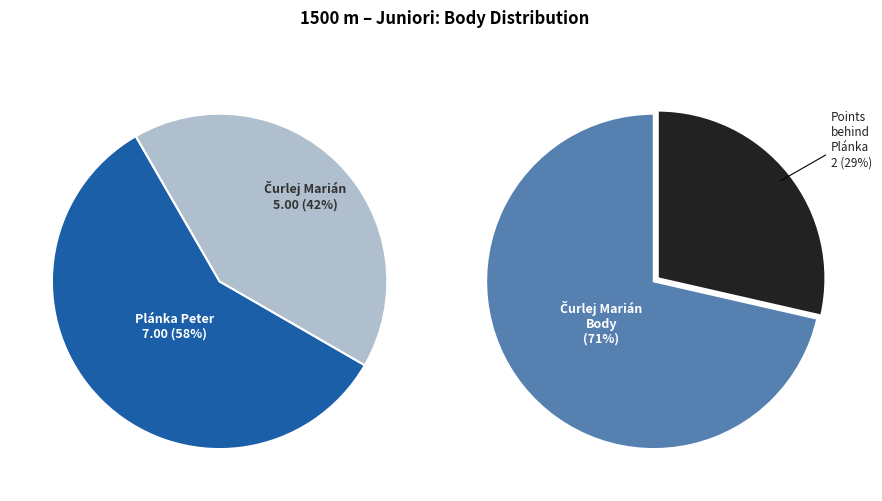

To the nearest percent, what is the difference between the largest and smallest slice percentages?

17%